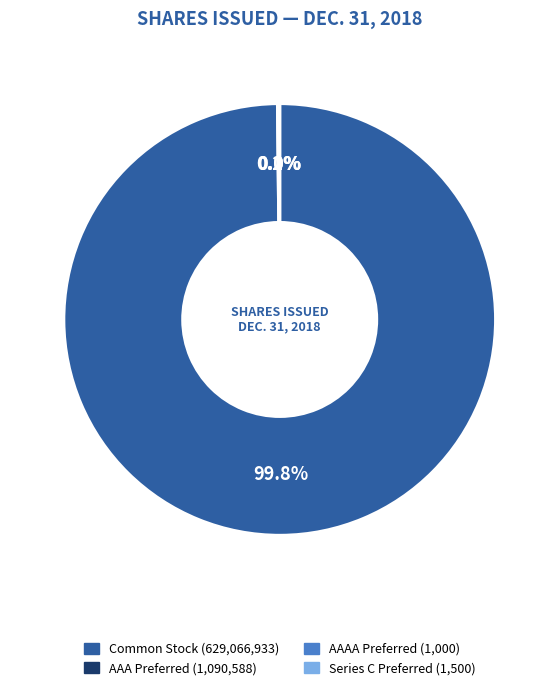

Is there any slice that represents more than half of the pie?

Yes